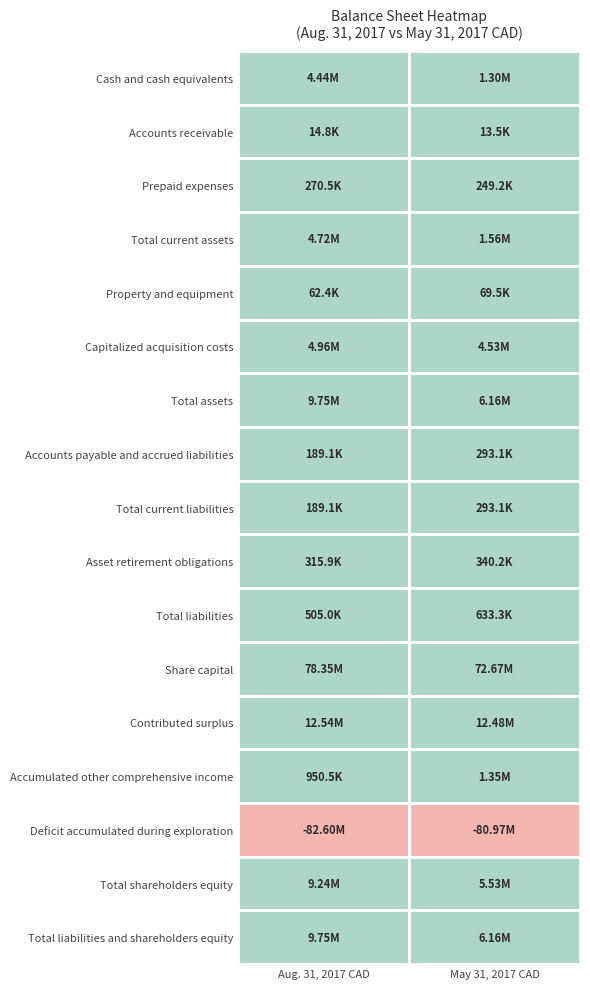

What is the spread (max minus min) of values at 8?

103981